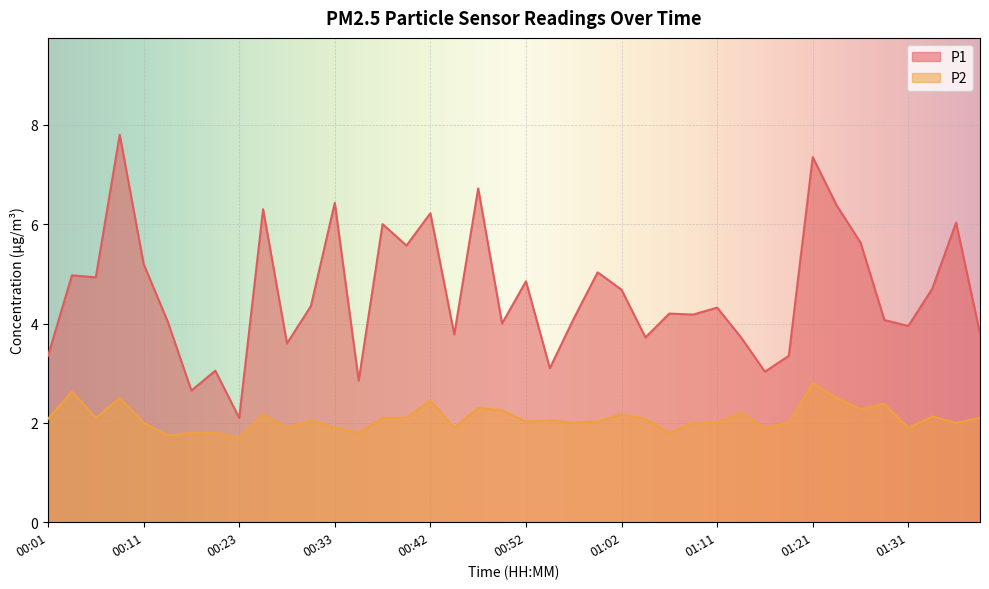

Does the chart display data point markers on the line(s)?

No